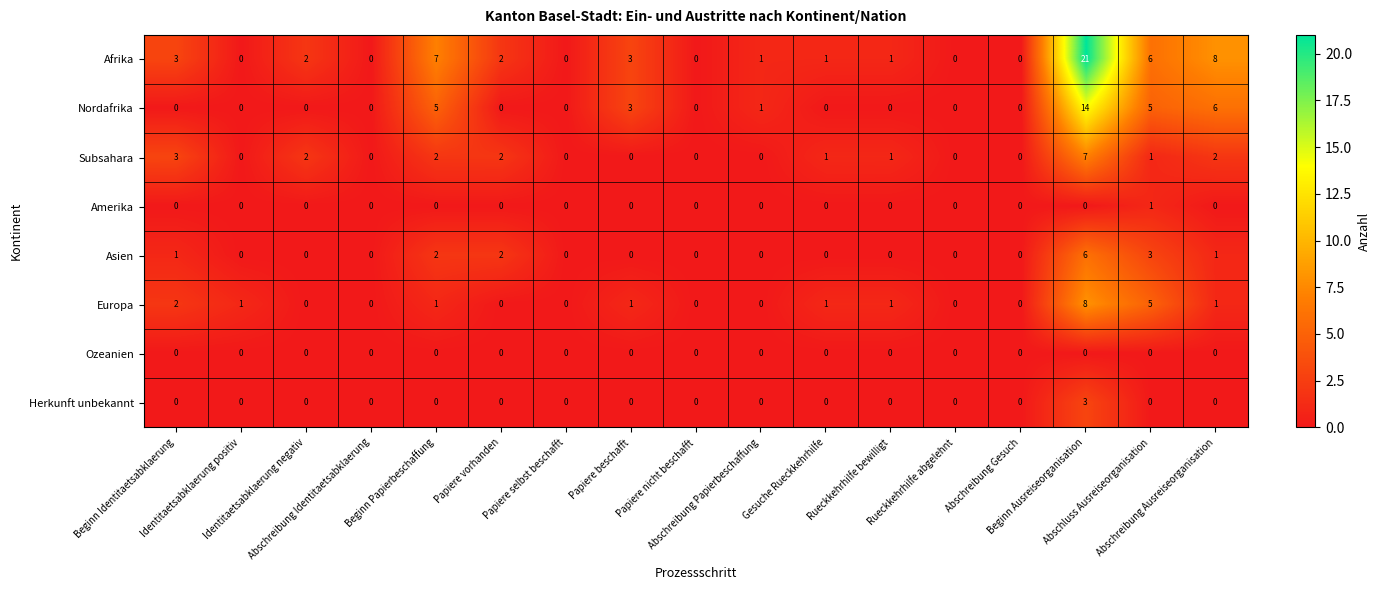

How many values in Herkunft unbekannt are above zero?

1